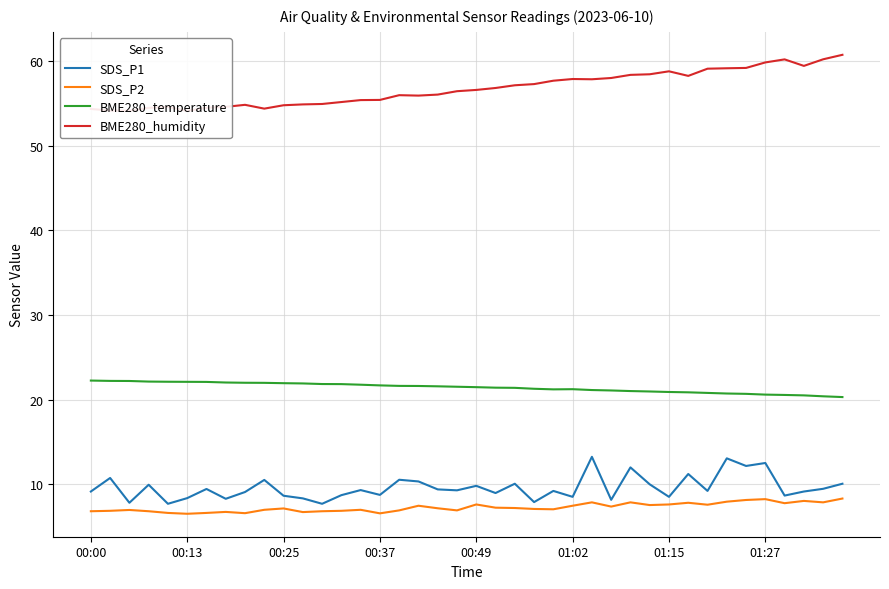

How many interior local peaks does the SDS_P2 series have?

11